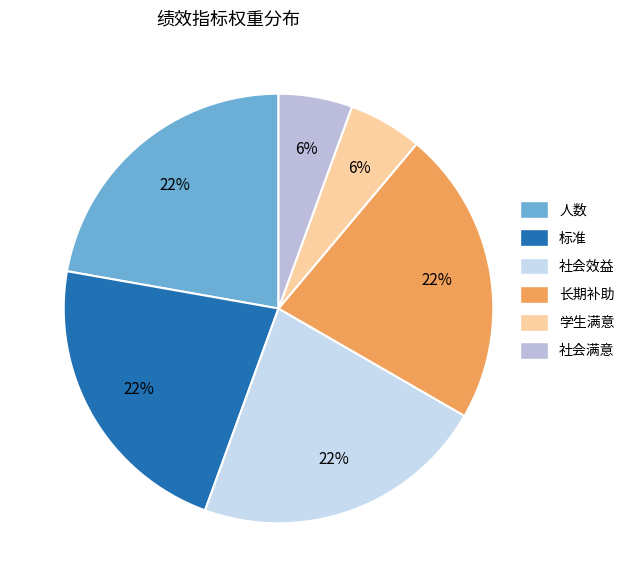

To the nearest percent, what is the difference between the largest and smallest slice percentages?

17%